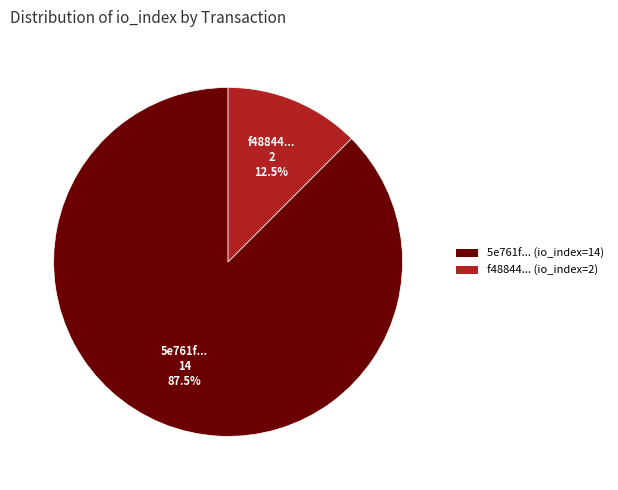

To the nearest percent, what is the difference between the largest and smallest slice percentages?

75%